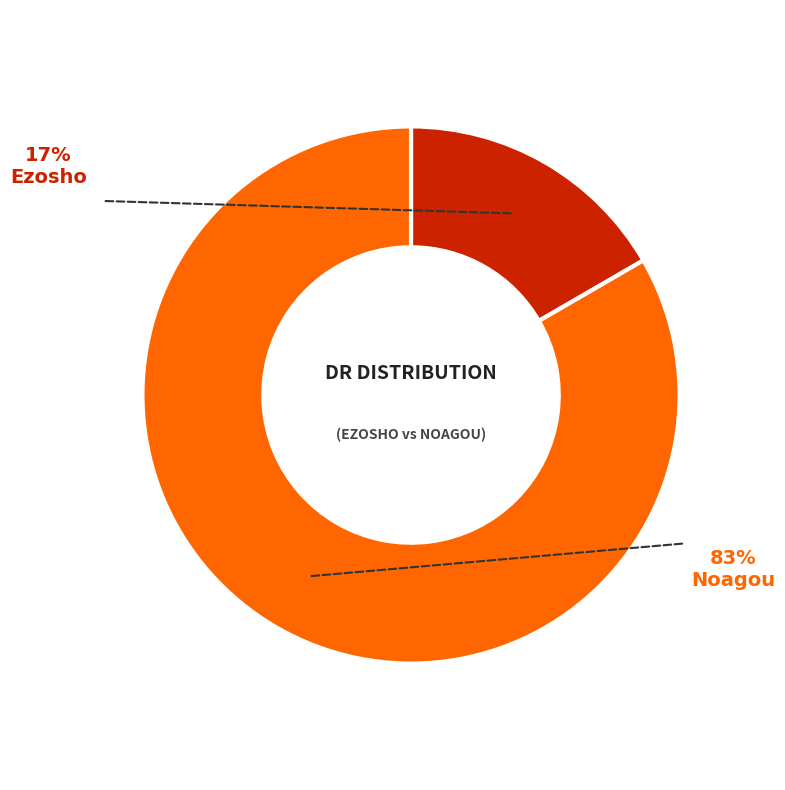

Which slice is the largest?

Noagou